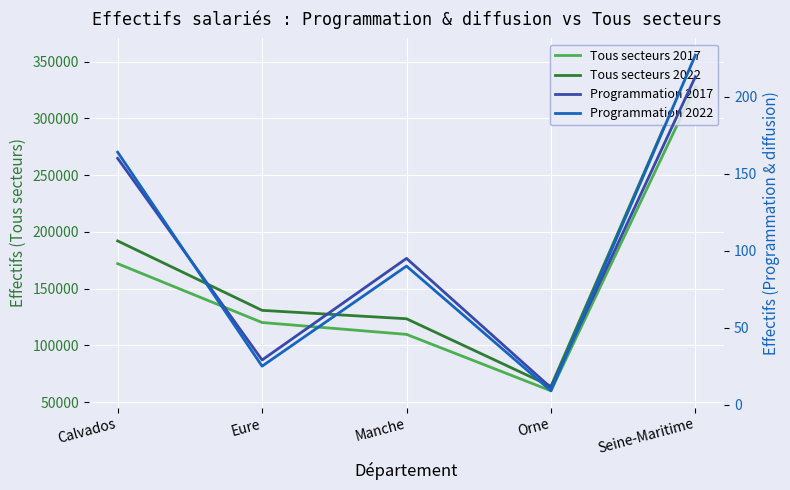

The value of Tous secteurs 2022 at Manche is 216121. True or false?

False